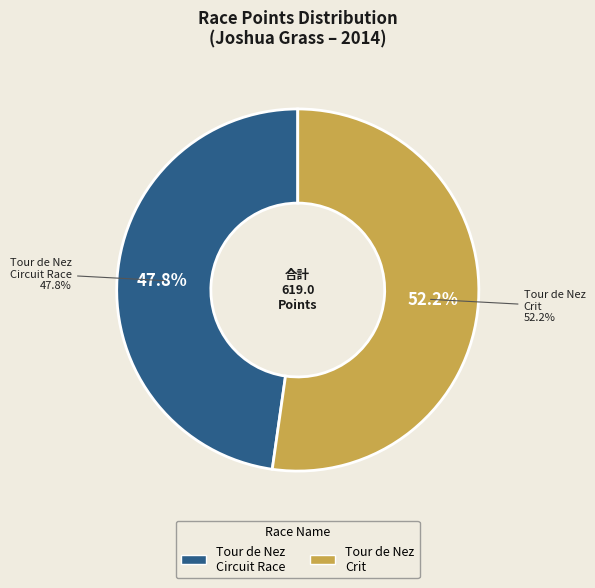

Is The Mighty Tour de Nez - Crit the majority of the pie?

Yes